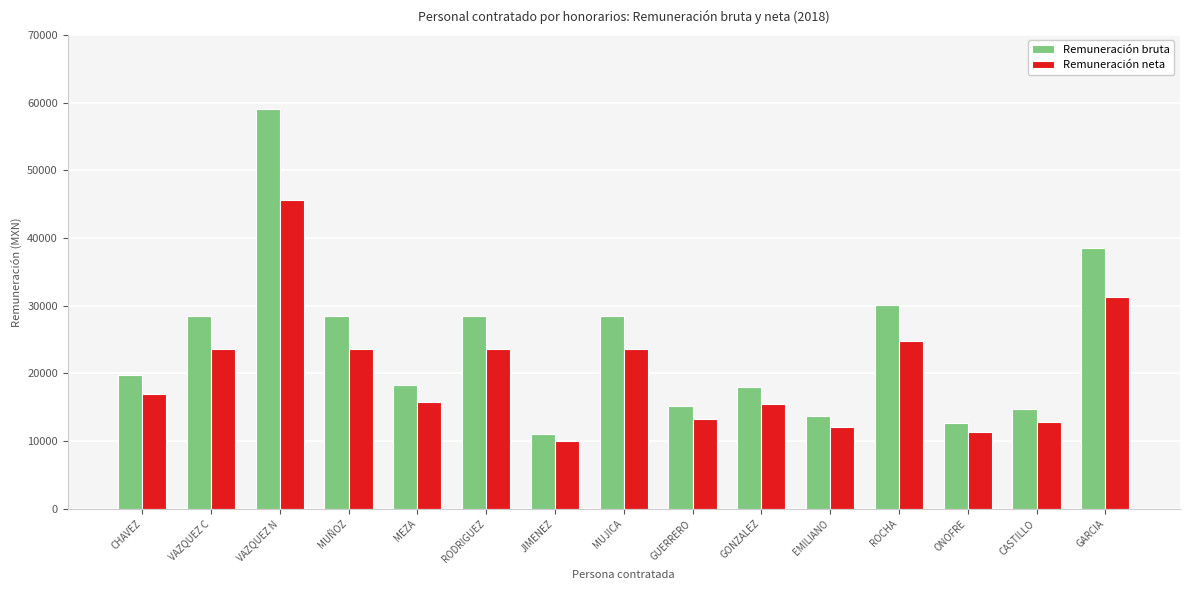

Which series has the widest spread of values?

Remuneración bruta